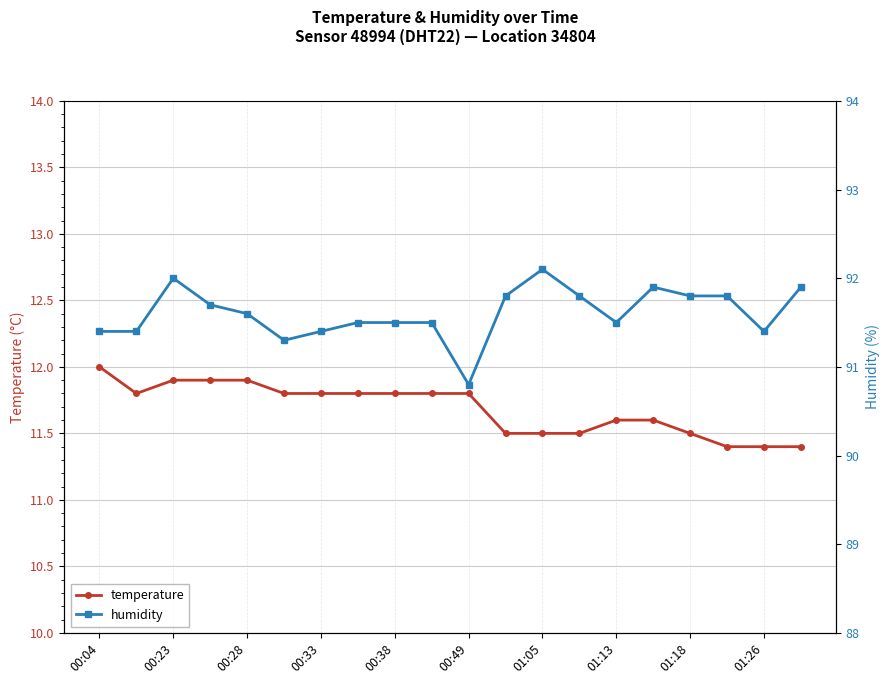

How many interior local peaks does the humidity series have?

3